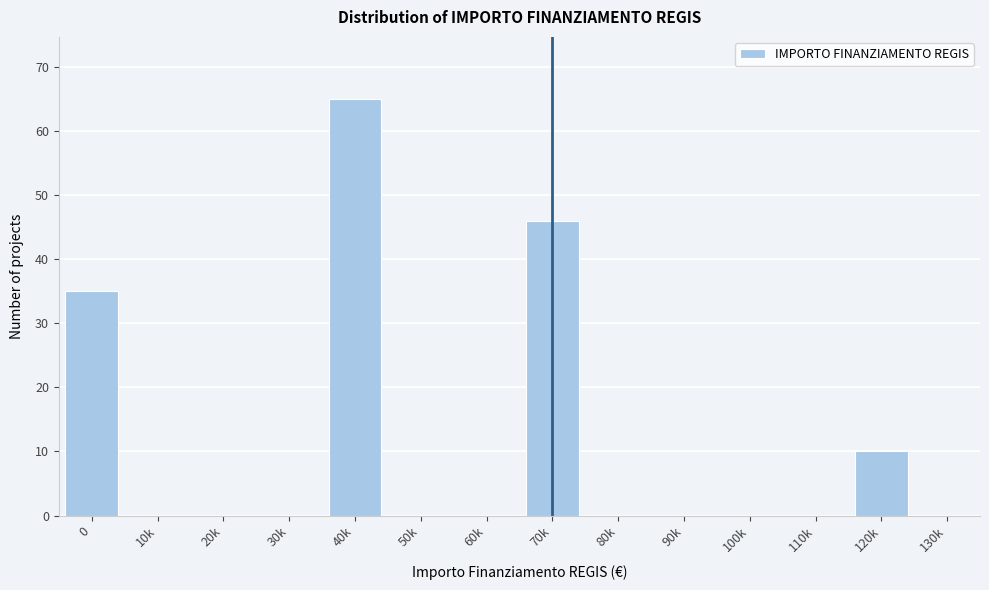

Reading left to right, what are all the values shown in this chart?

0=35	10k=0	20k=0	30k=0	40k=65	50k=0	60k=0	70k=46	80k=0	90k=0	100k=0	110k=0	120k=10	130k=0